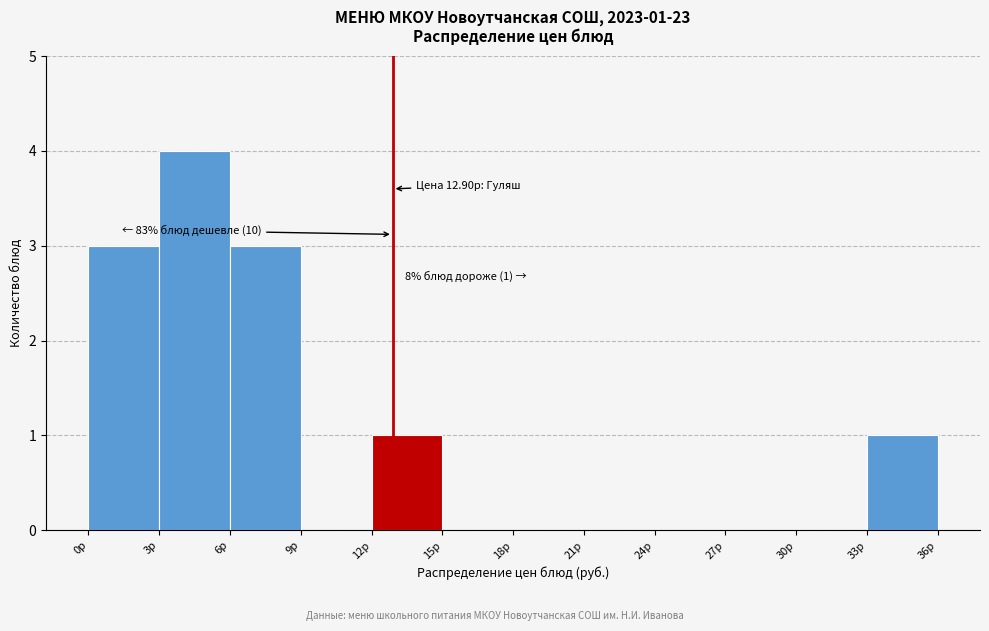

Over which range of the x-axis is the bar tallest?

3 to 6